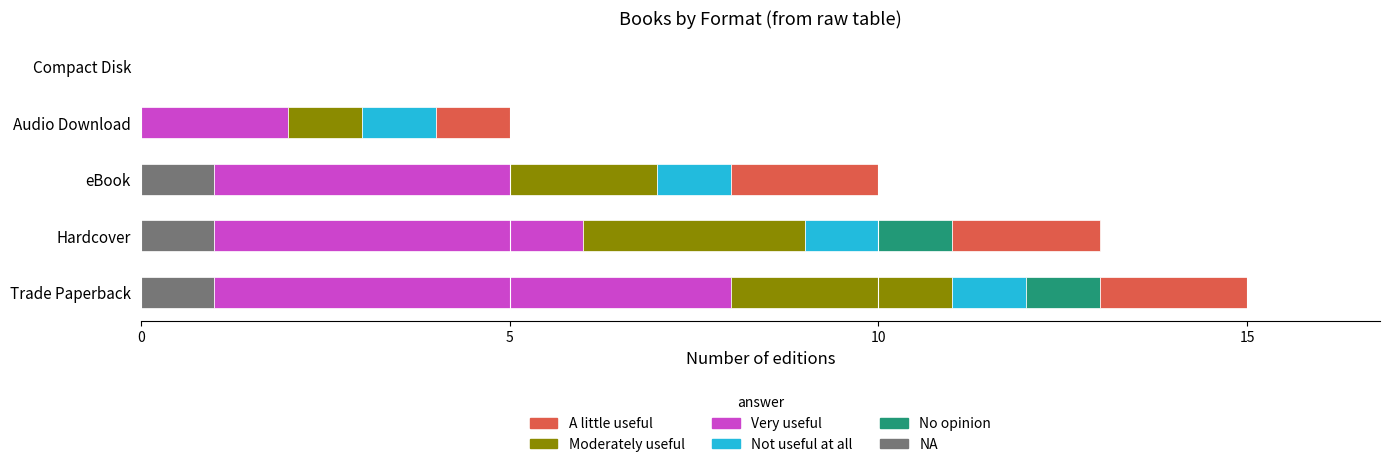

The NA series shows 0 at eBook. True or false?

False